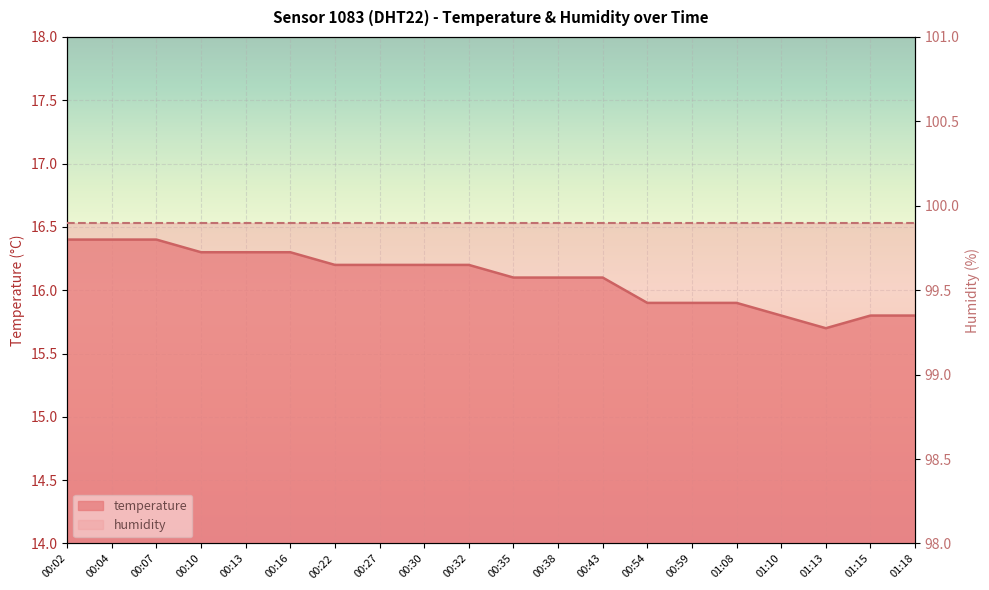

What is the minimum value shown in the chart?

15.7